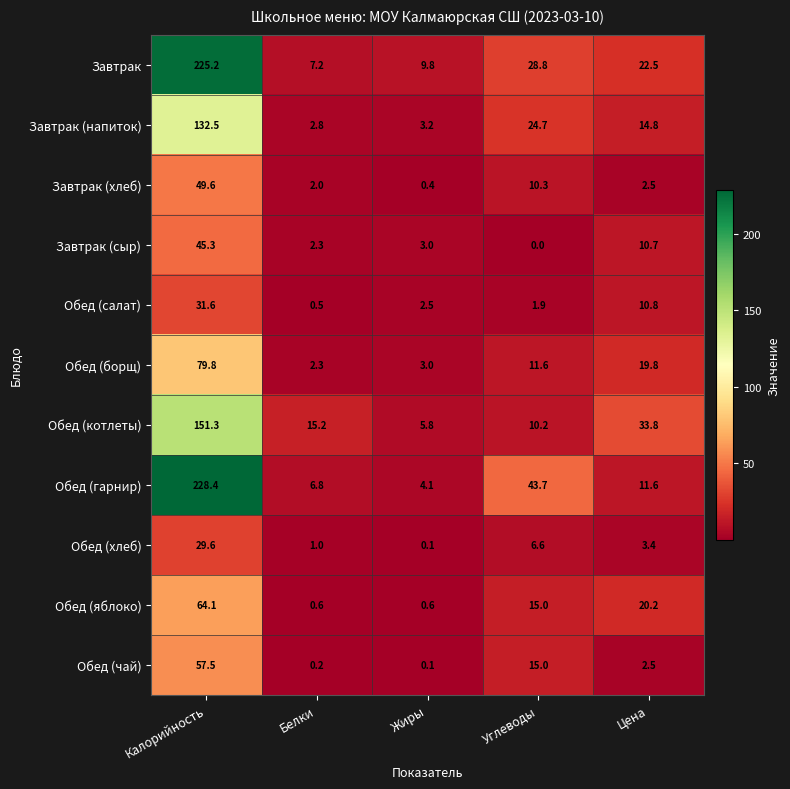

At how many categories does at least one series exceed 15?

4